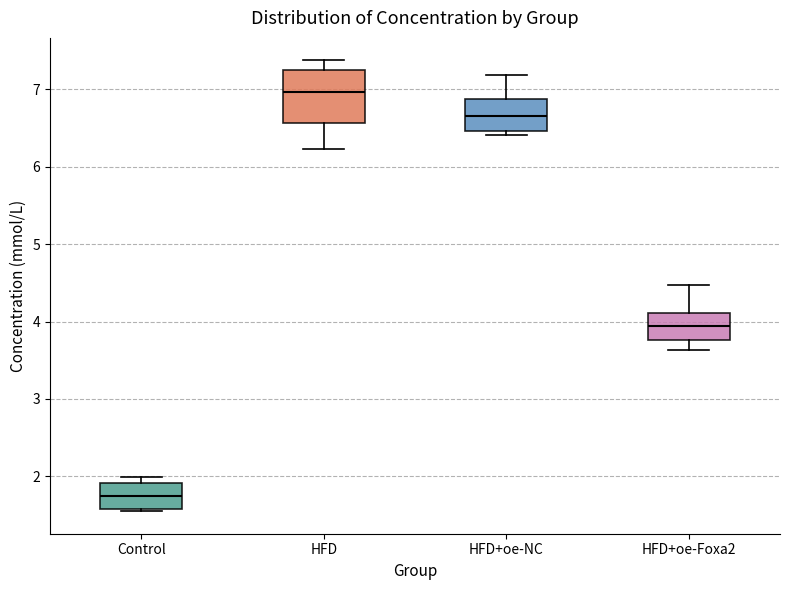

Reading left to right, transcribe this box plot: for each box, give where its median line is, the range the box spans, and where its two whiskers end, as read against the y-axis. The values are not printed on the chart, so give them approximately, as read against the axis.

Control: median 1.8, box 1.6 to 1.9, whiskers 1.5 to 2.0
HFD: median 7.0, box 6.6 to 7.2, whiskers 6.2 to 7.4
HFD+oe-NC: median 6.7, box 6.5 to 6.9, whiskers 6.4 to 7.2
HFD+oe-Foxa2: median 3.9, box 3.8 to 4.1, whiskers 3.6 to 4.5